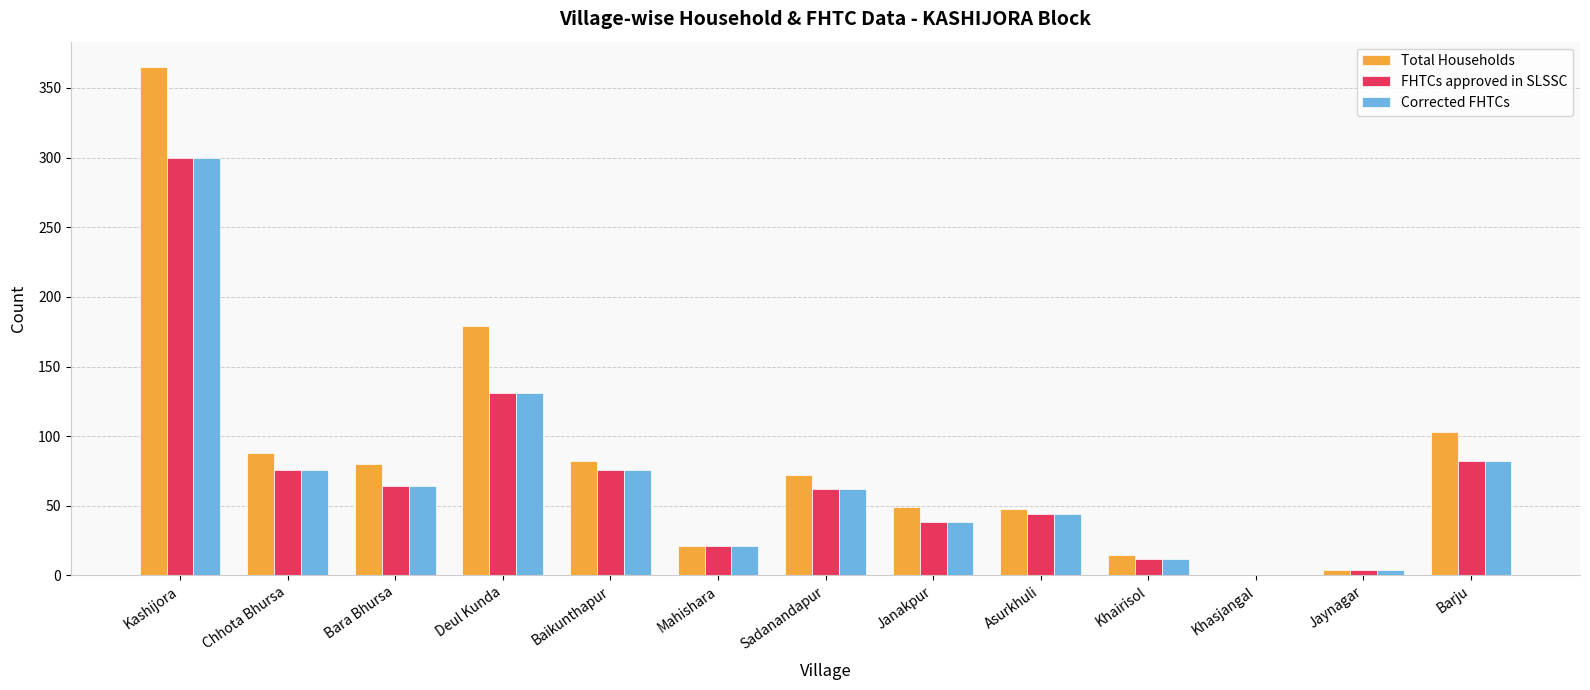

Are the bars grouped side by side (vs. stacked)?

Yes